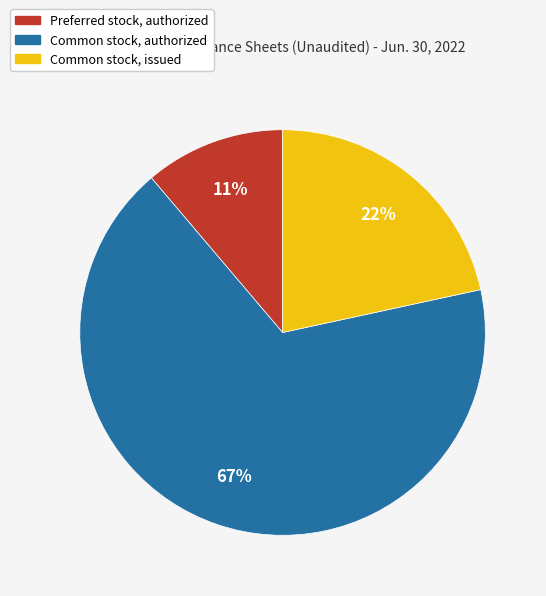

How many slices are in this pie chart?

3